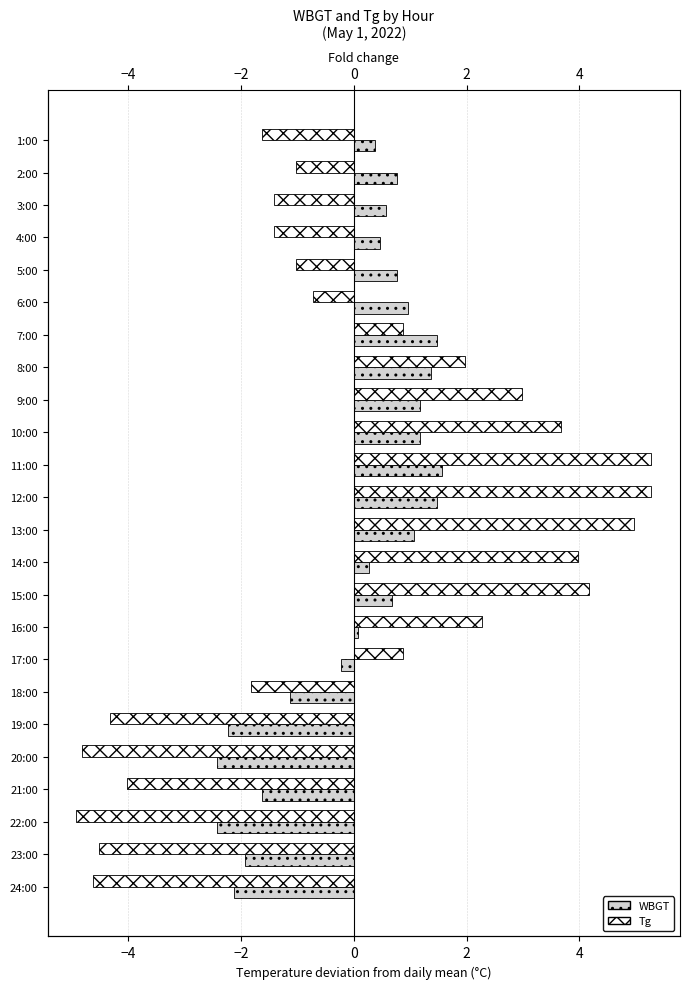

List the series in order of their peak value, highest first.

Tg, WBGT